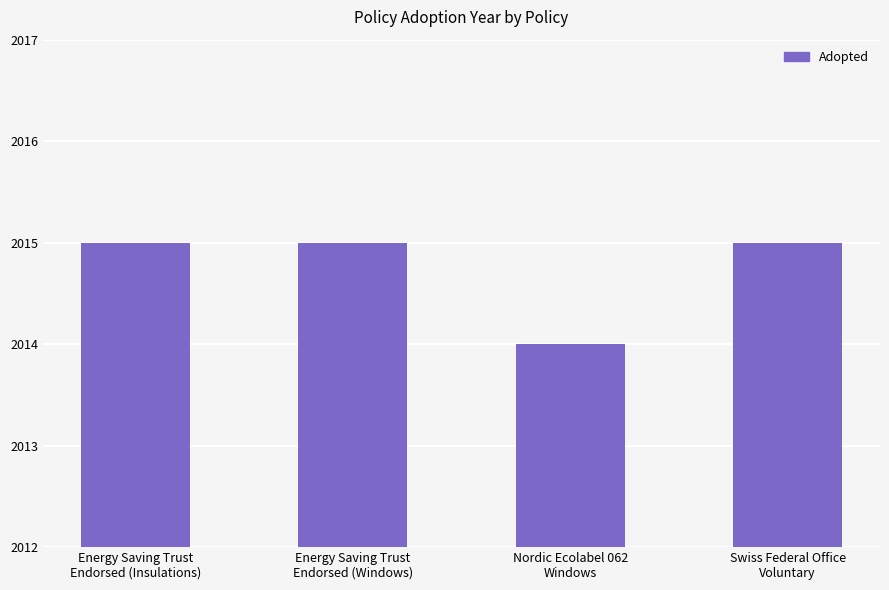

What is the average value?

2015